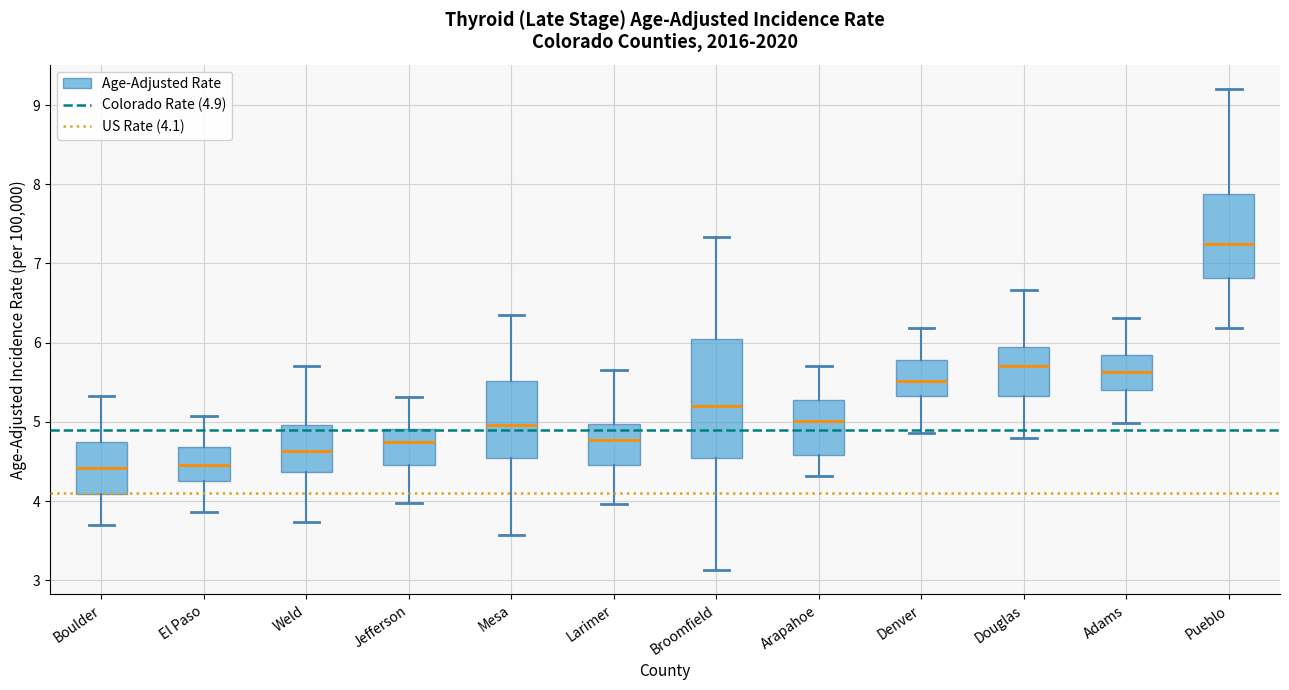

Where is the lower edge of the box for Mesa on the y-axis? The values are not printed on the chart, so give them approximately, as read against the axis.

4.5